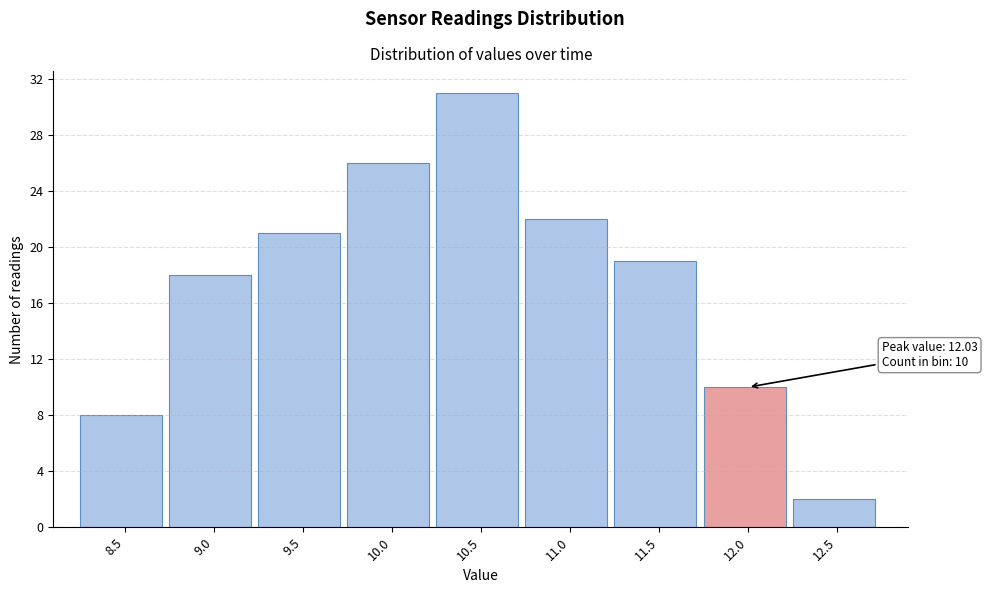

Reading left to right, list all the values displayed in this chart.

8.5=8	9.0=18	9.5=21	10.0=26	10.5=31	11.0=22	11.5=19	12.0=10	12.5=2